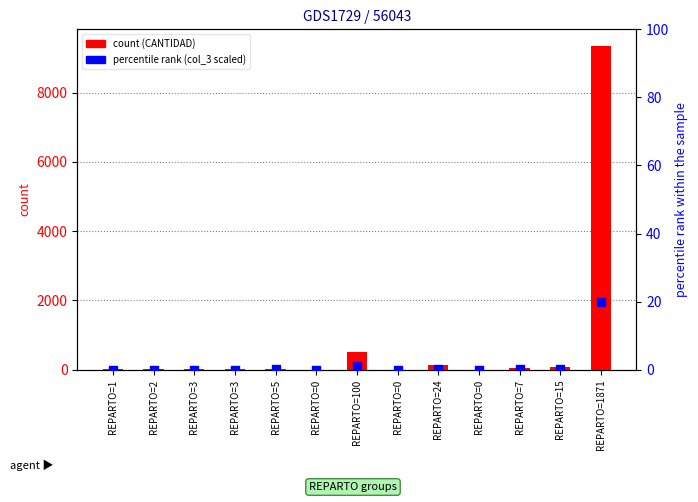

Which series has the largest total across all categories?

CANTIDAD